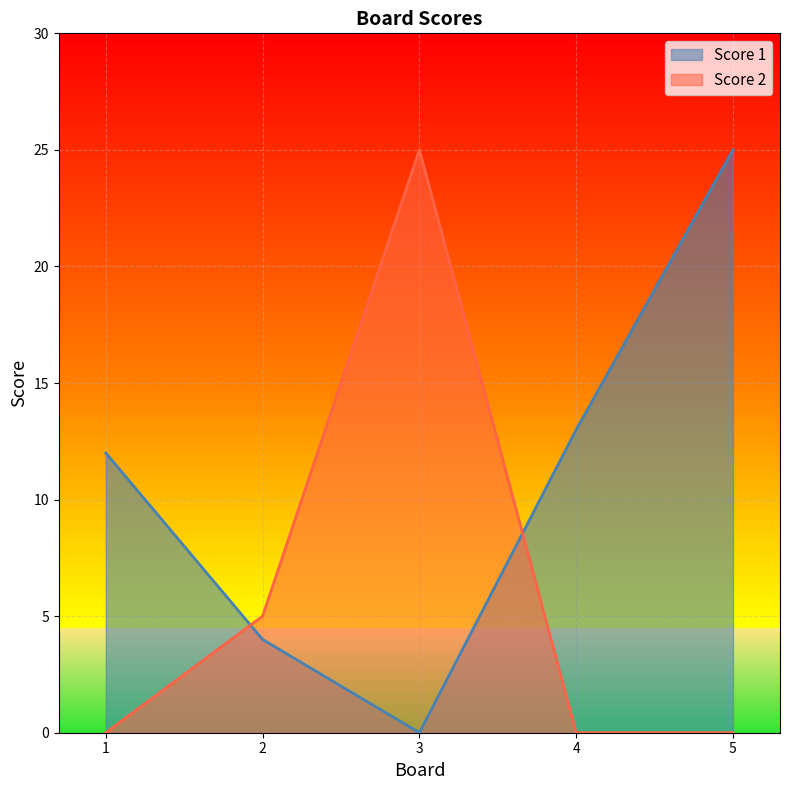

What are all the series names shown in the legend?

Score 1, Score 2